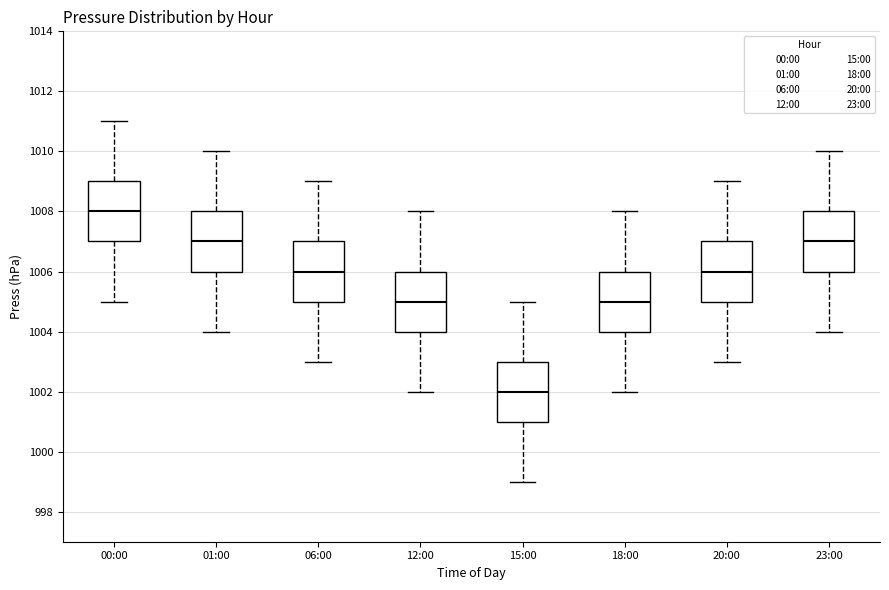

Where is the upper edge of the box for 15:00 on the y-axis? The values are not printed on the chart, so give them approximately, as read against the axis.

1003